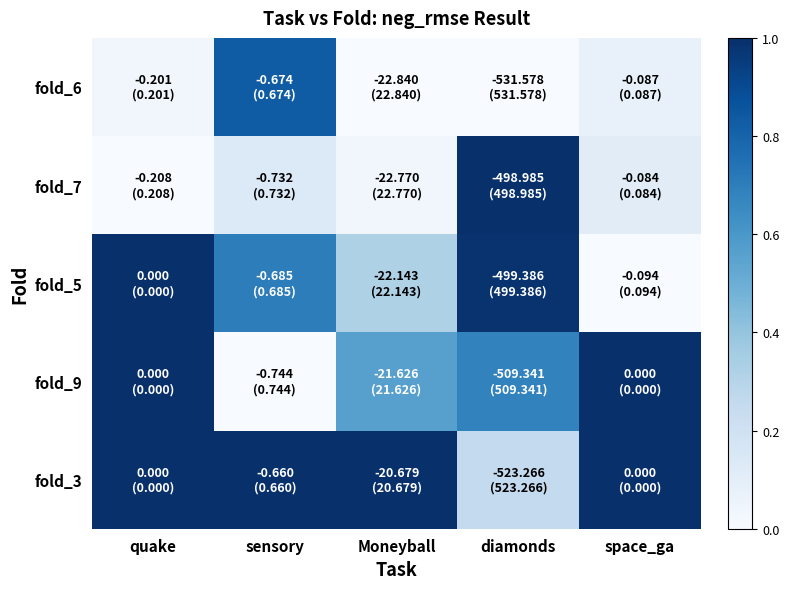

Reading left to right, extract all data points from this chart.

fold_6: quake=0.0	sensory=0.8	Moneyball=0.0	diamonds=0.0	space_ga=0.1
fold_7: quake=0.0	sensory=0.1	Moneyball=0.0	diamonds=1.0	space_ga=0.1
fold_5: quake=1.0	sensory=0.7	Moneyball=0.3	diamonds=1.0	space_ga=0.0
fold_9: quake=1.0	sensory=0.0	Moneyball=0.6	diamonds=0.7	space_ga=1.0
fold_3: quake=1.0	sensory=1.0	Moneyball=1.0	diamonds=0.3	space_ga=1.0